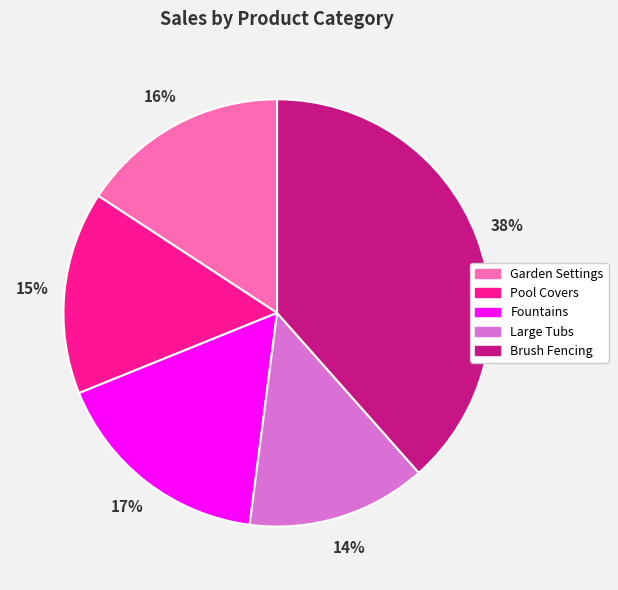

Combined, do Garden Settings and Large Tubs account for over 50%?

No